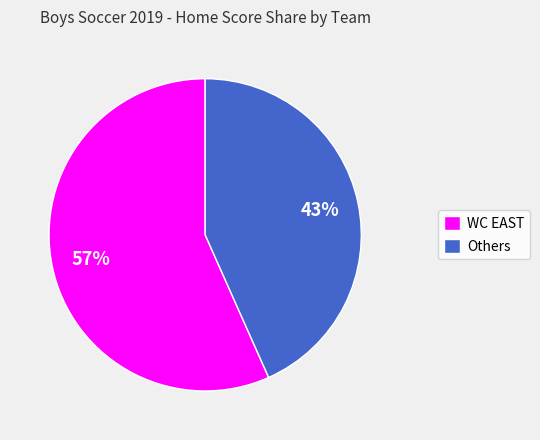

Which has a higher value, Others or WC EAST?

WC EAST